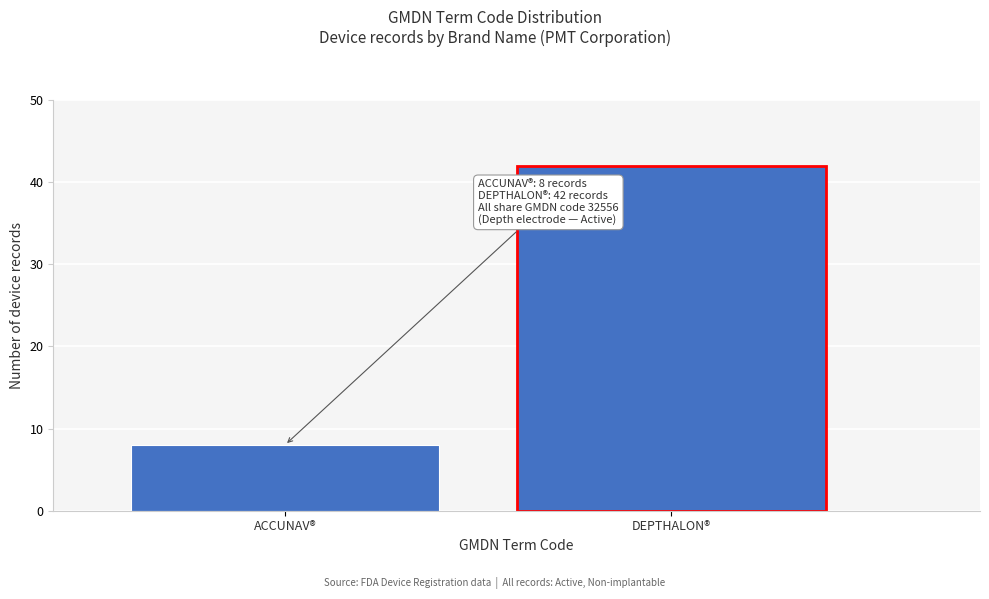

Reading right to left, list all the values displayed in this chart.

DEPTHALON®=42	ACCUNAV®=8